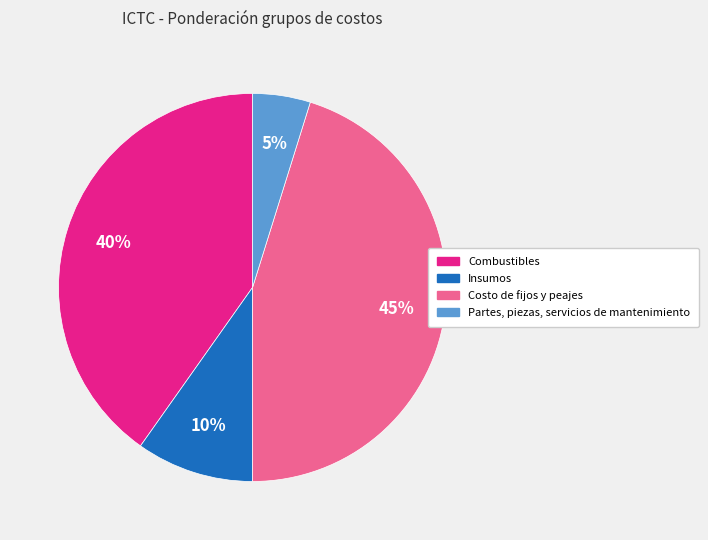

Is the sum of Insumos and Costo de fijos y peajes greater than half?

Yes